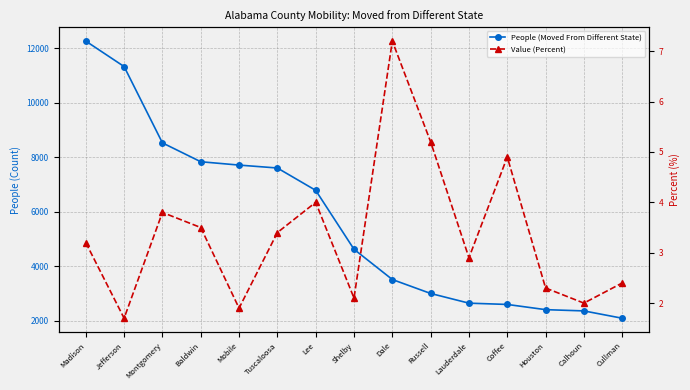

The Value (Percent) series shows 0.9 at Shelby. True or false?

False